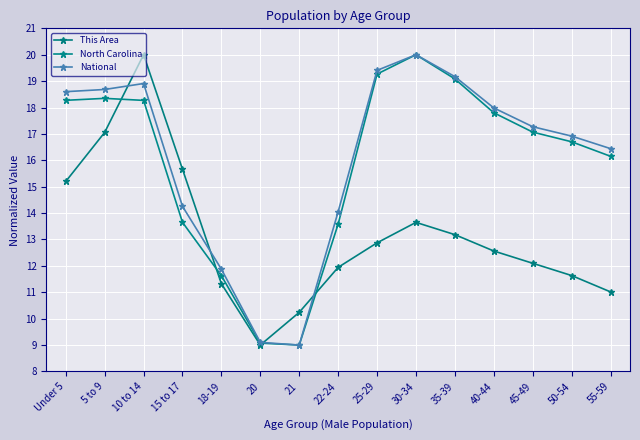

How many lines are shown in the chart?

3